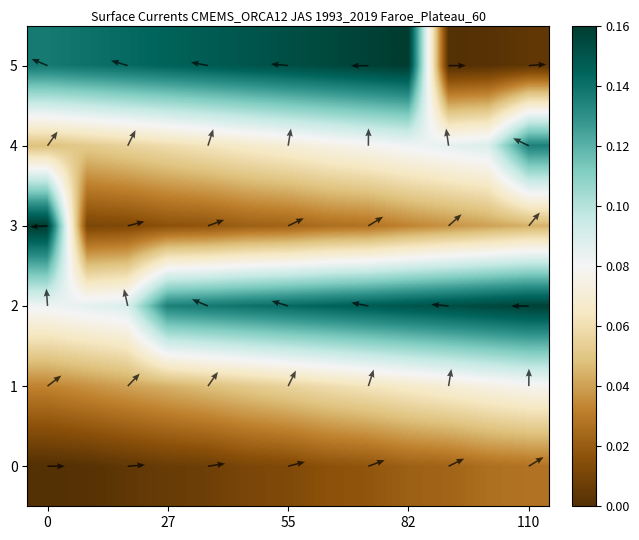

How many distinct data groups are displayed?

6